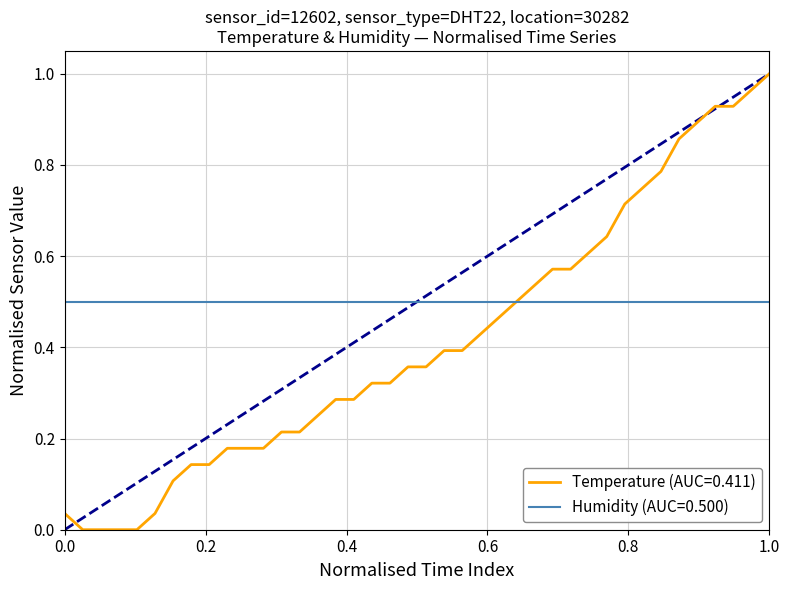

Which series has the widest spread of values?

Temperature (AUC=0.411)